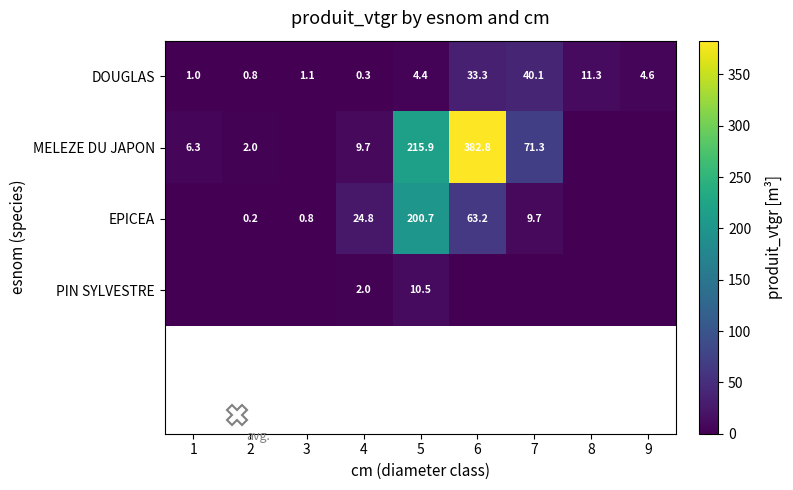

How many positive values does the PIN SYLVESTRE series have?

2